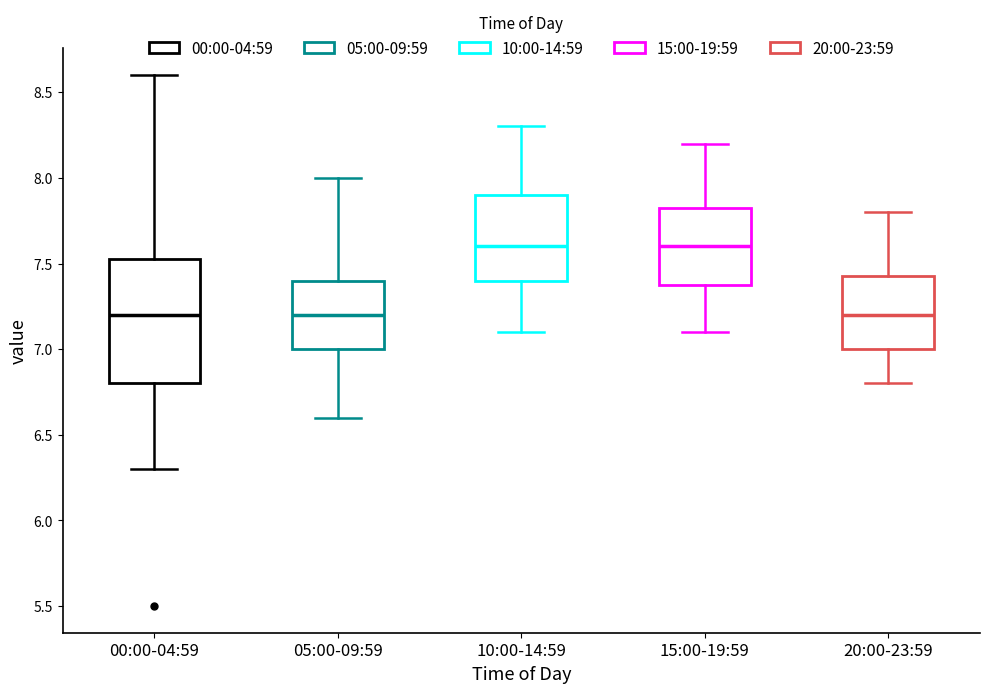

Comparing the boxes themselves (not the whiskers), which one is the tallest?

00:00-04:59